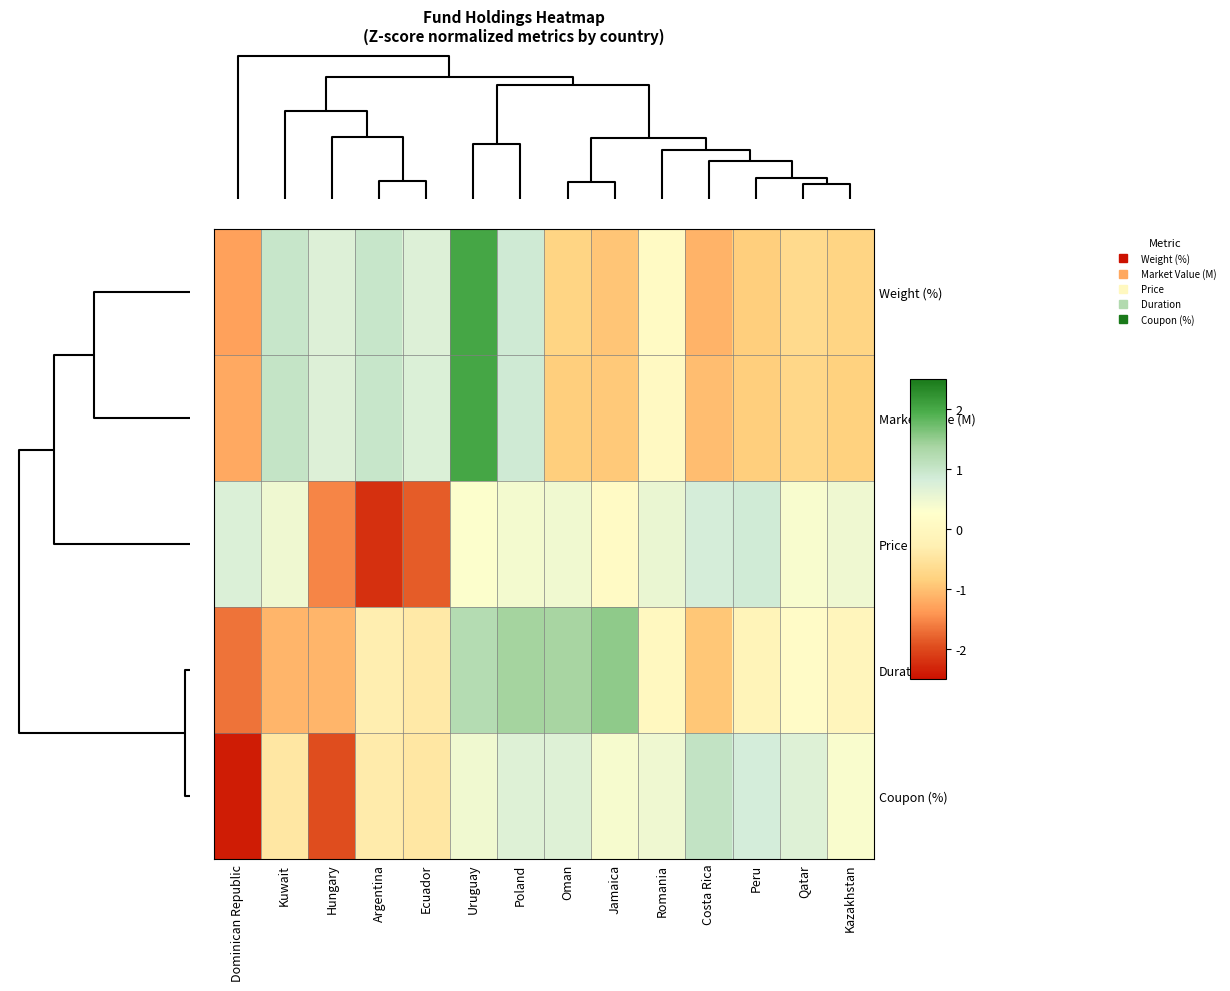

What is the minimum value shown in the chart?

-2.4